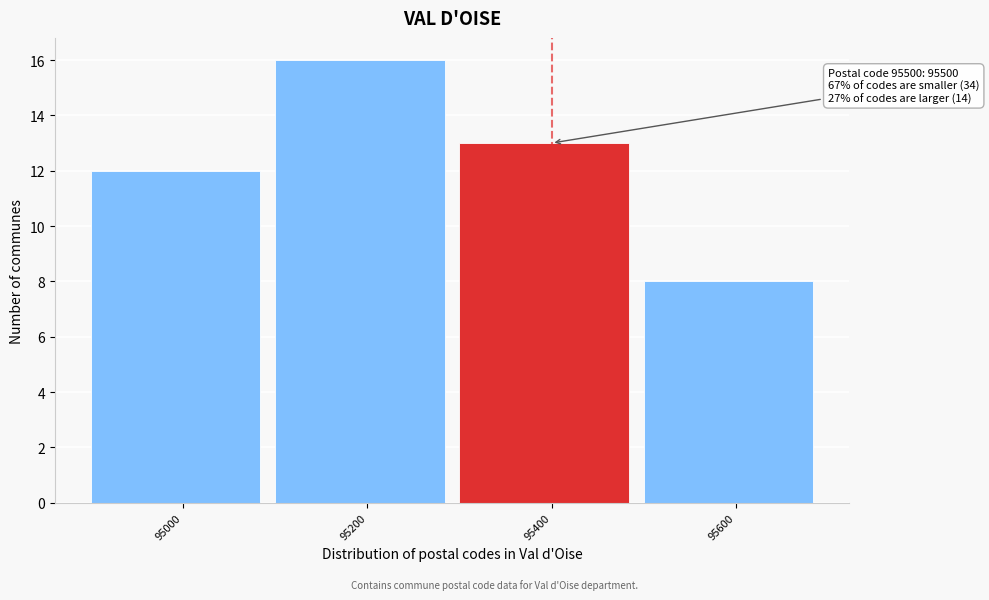

Reading left to right, extract all data points from this chart.

12	16	13	8